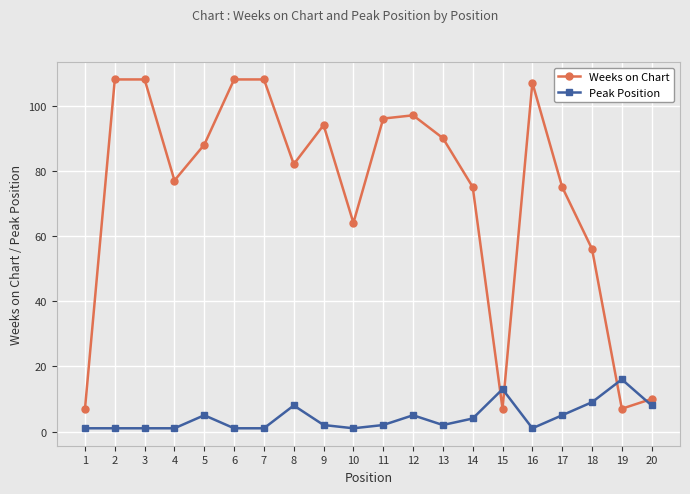

Which series ends up on top after the final intersection of Weeks on Chart and Peak Position?

Weeks on Chart